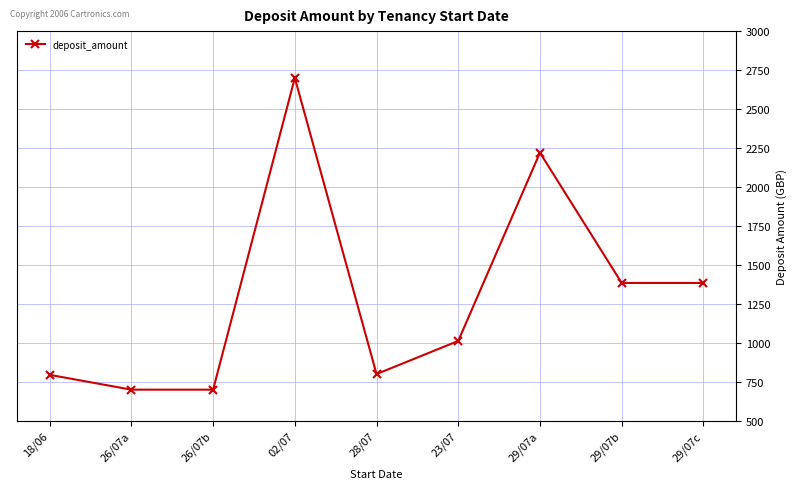

True or false: the data has more than 2 interior local peaks.

False